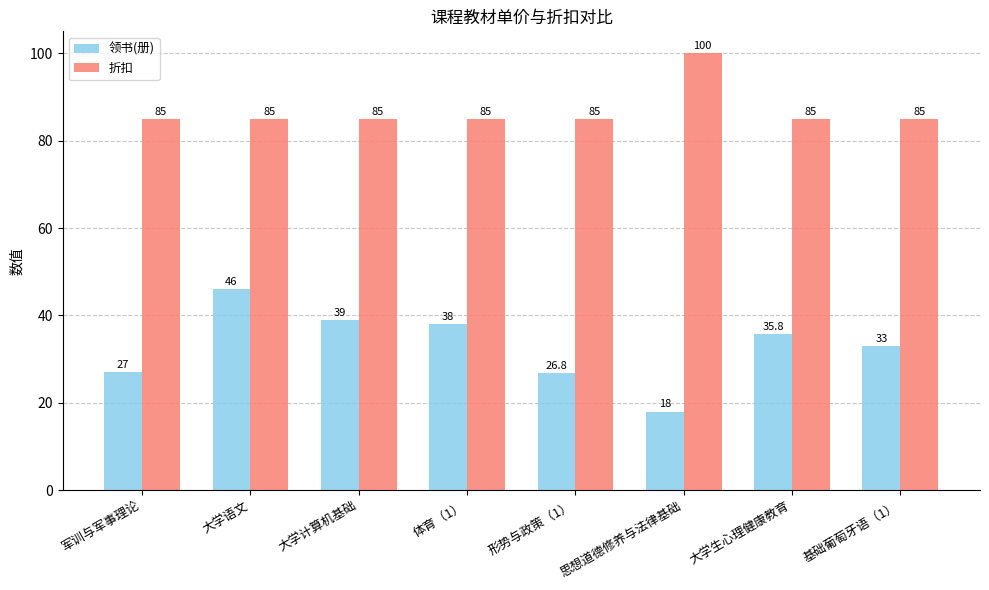

The value of 折扣 at 形势与政策（1） is 85.0. True or false?

True